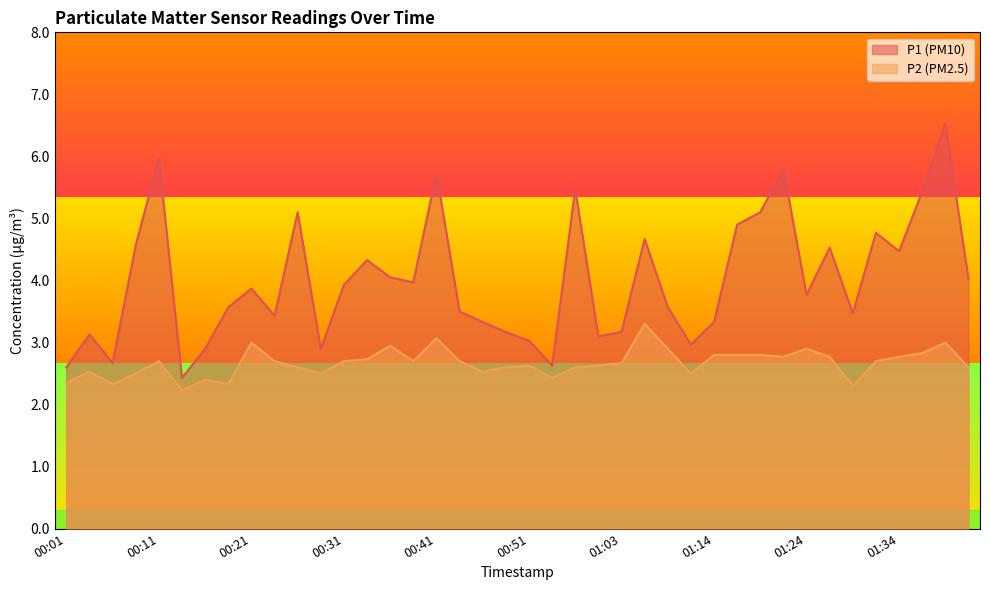

Between 01:41 and 01:14, which is larger?

01:41